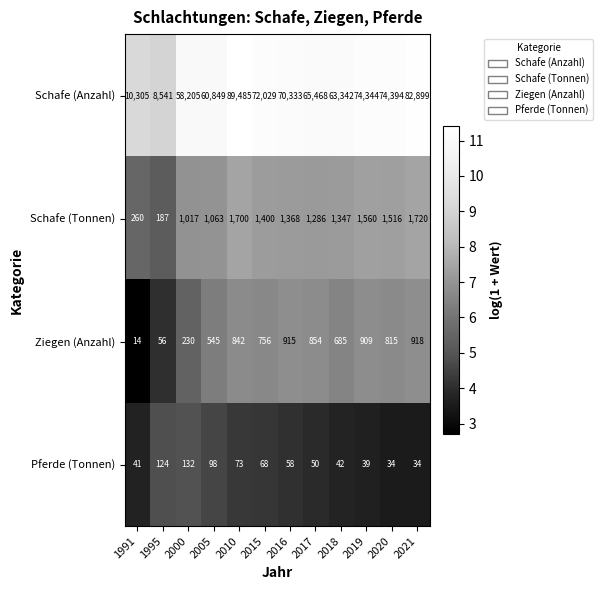

What is the difference between the second highest and minimum values in the Ziegen (Anzahl) series?

901